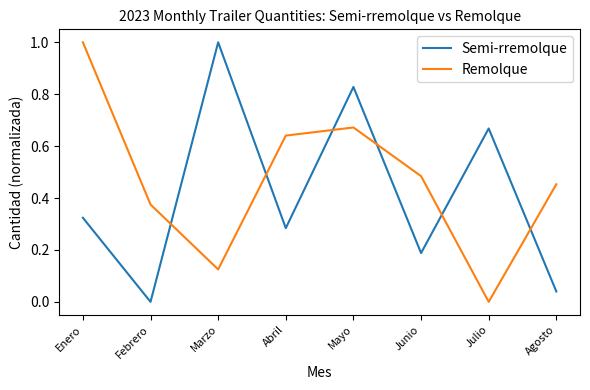

At how many categories does at least one series exceed 0?

8